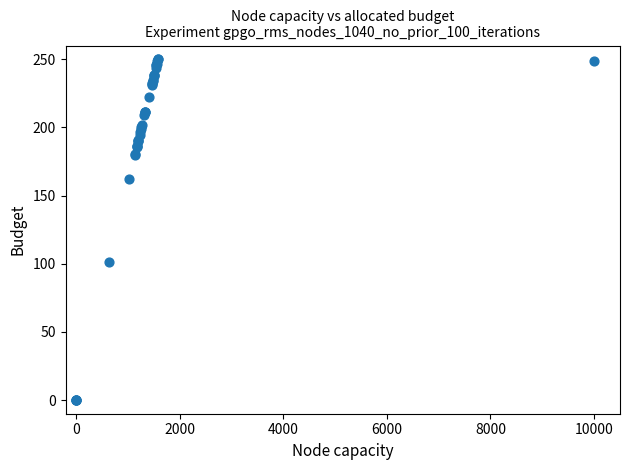

What Y value in the scatter plot is closest to 125?

101.1